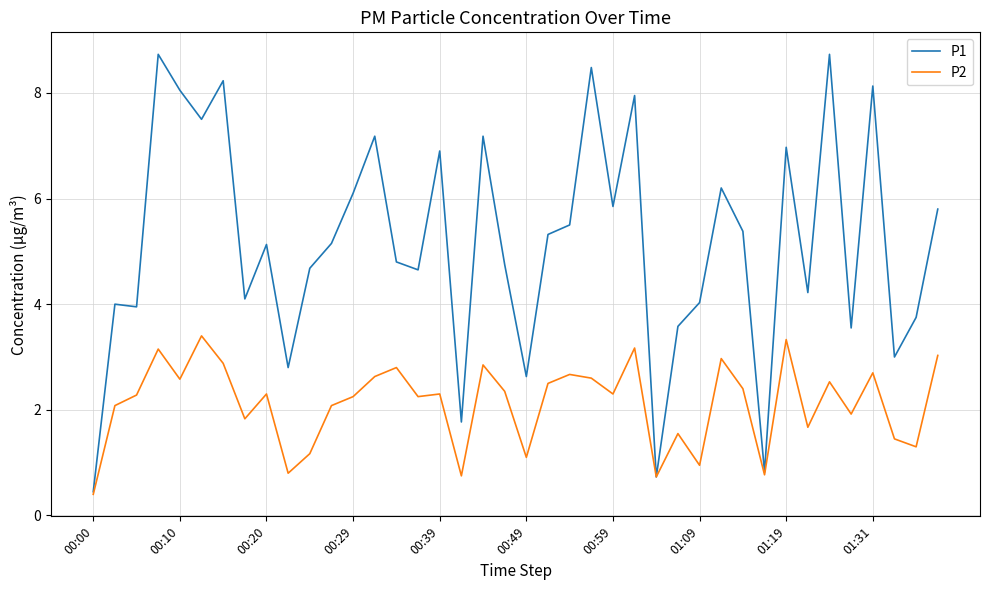

Which series has the widest spread of values?

P1